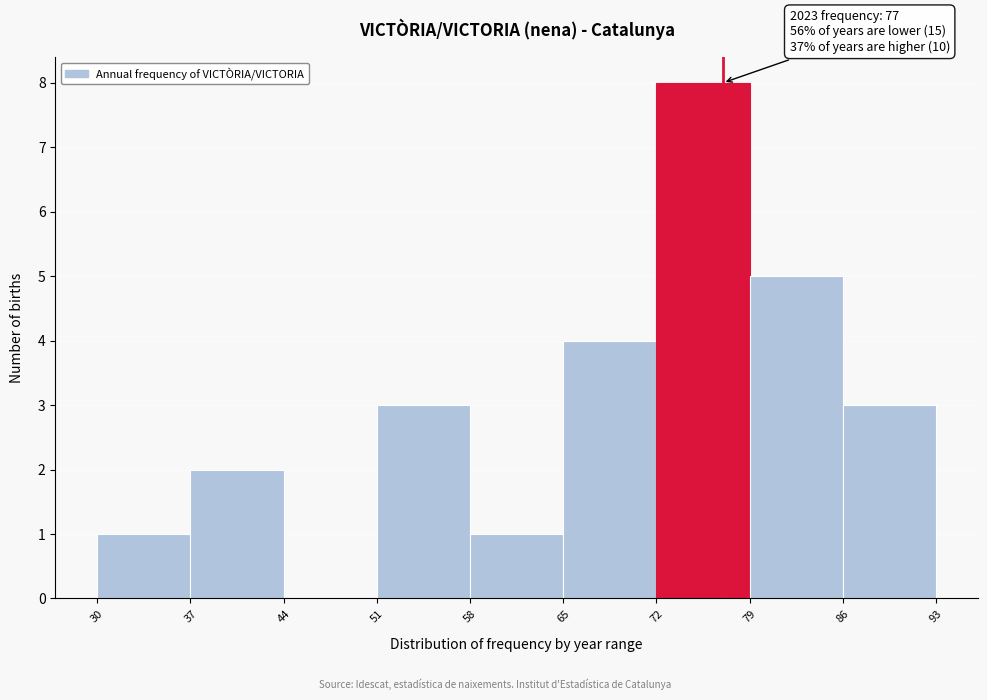

Which range on the x-axis has the tallest bar?

72 to 79